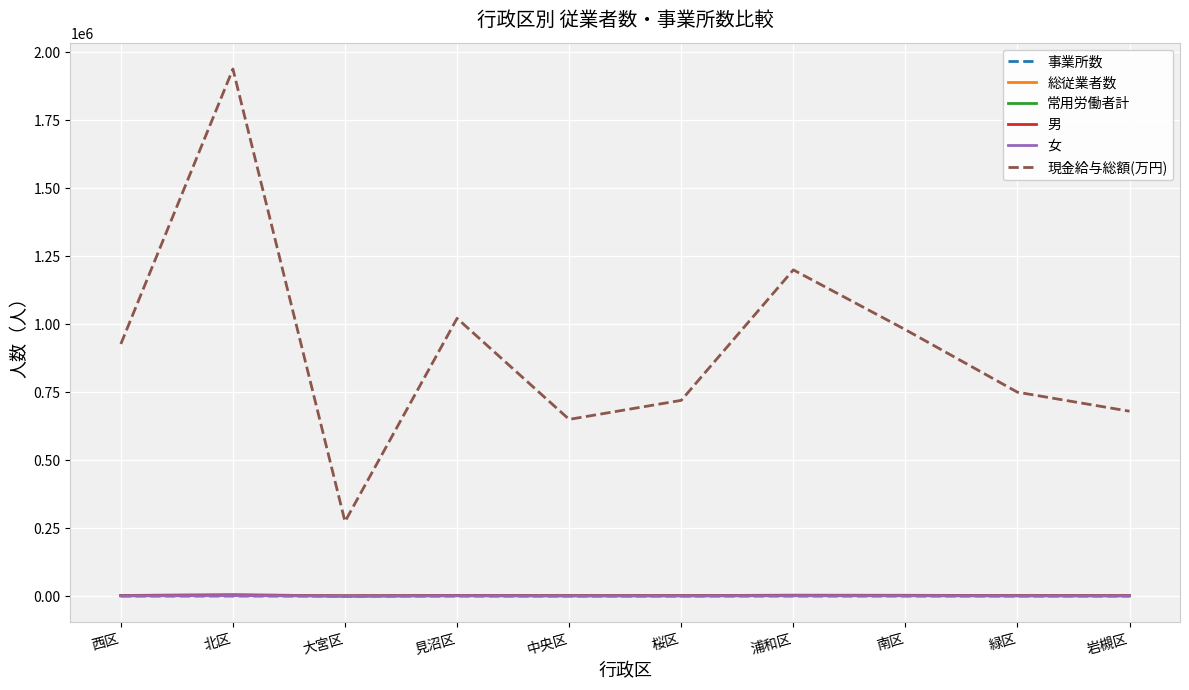

Does the chart have visible grid lines?

Yes